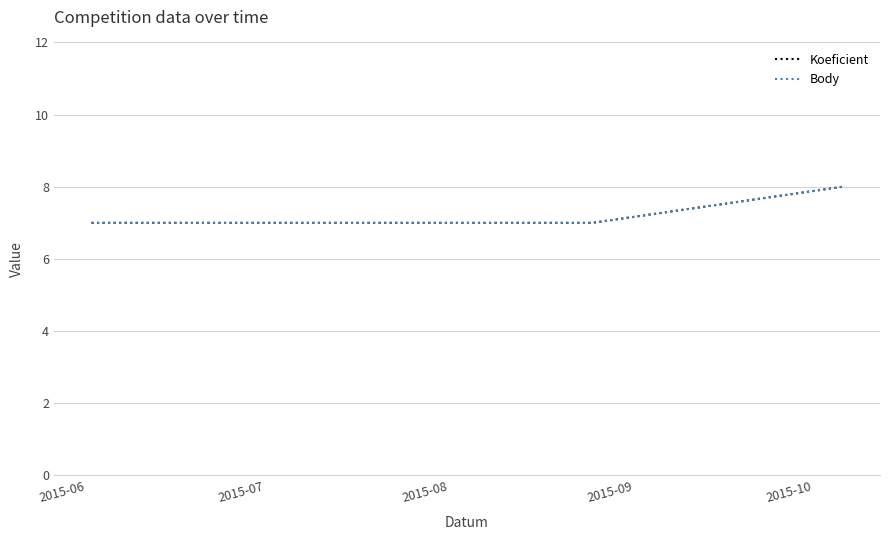

Is this an area chart (filled region under the line)?

No